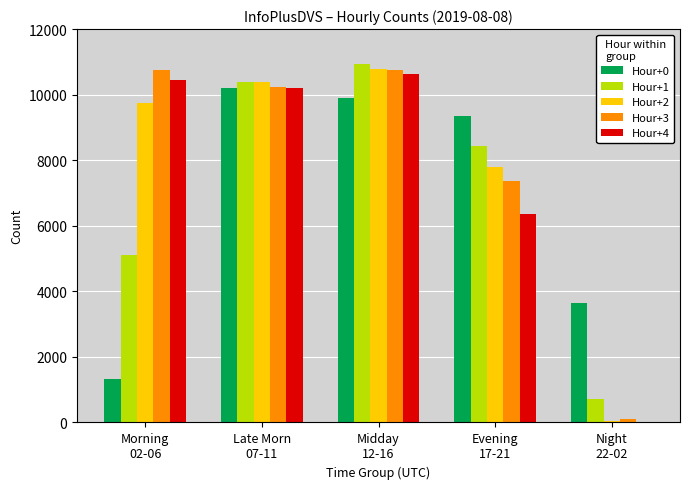

Where is Hour+3 nearest to the value 5435?

Evening
17-21